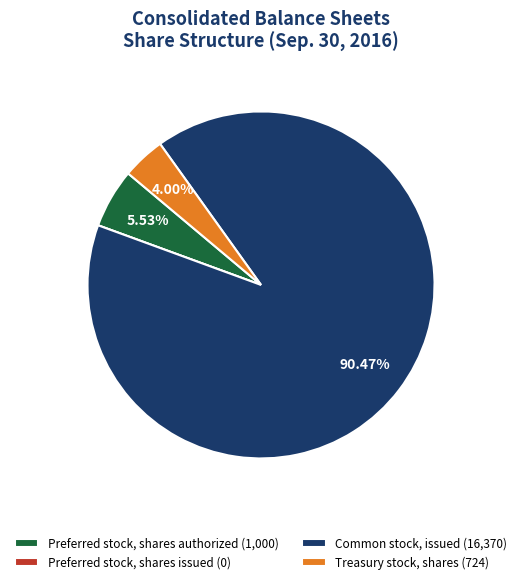

Between Common stock, issued and Treasury stock, shares, which is larger?

Common stock, issued